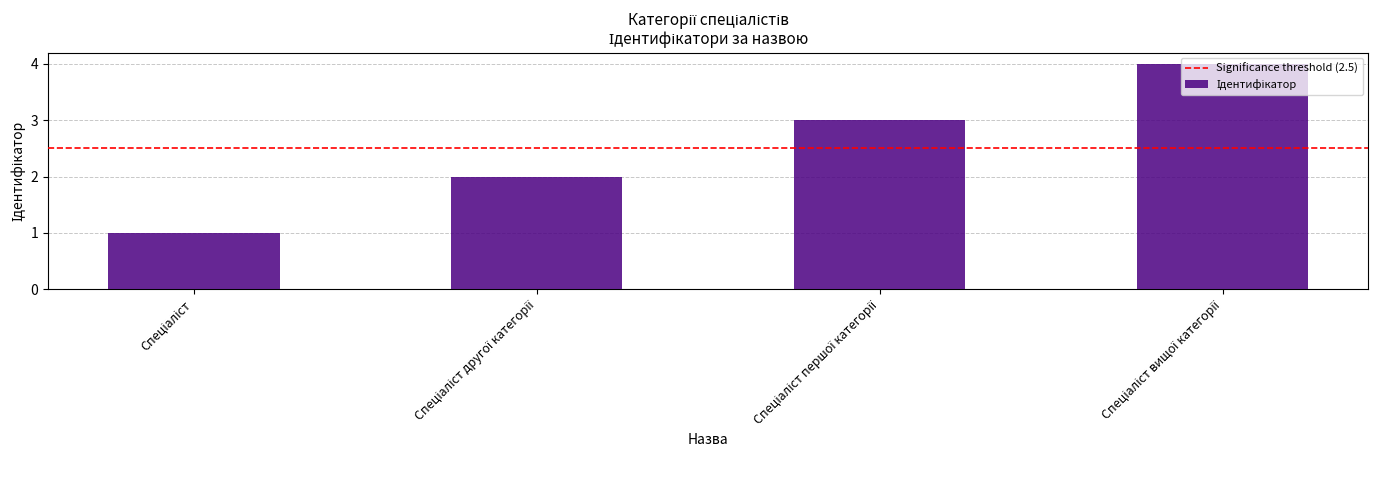

What is the sum of all values?

10